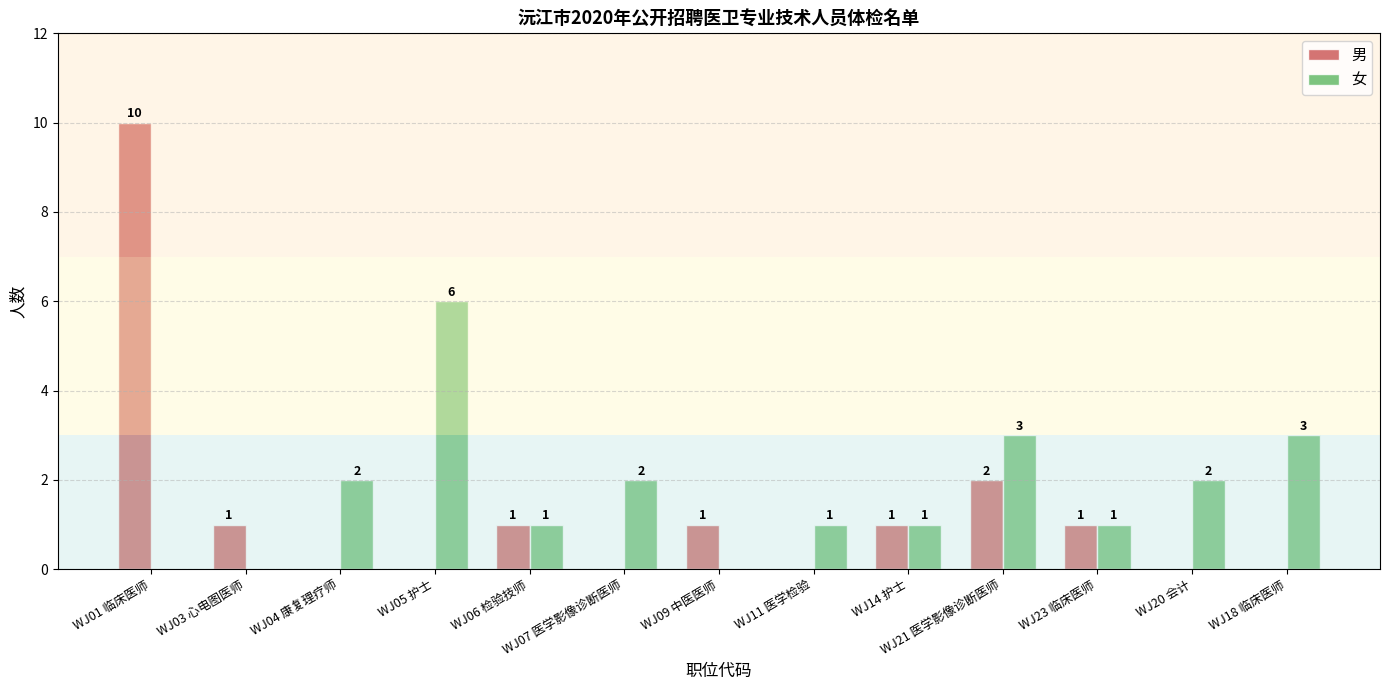

Which series has the largest total across all categories?

女